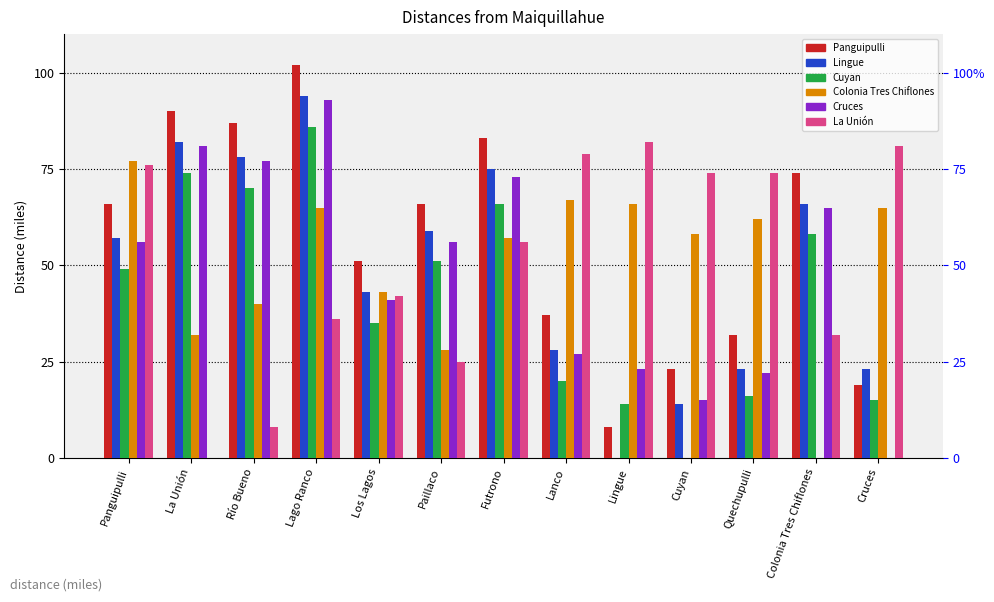

What is the difference between the second highest and minimum values in the Panguipulli series?

82